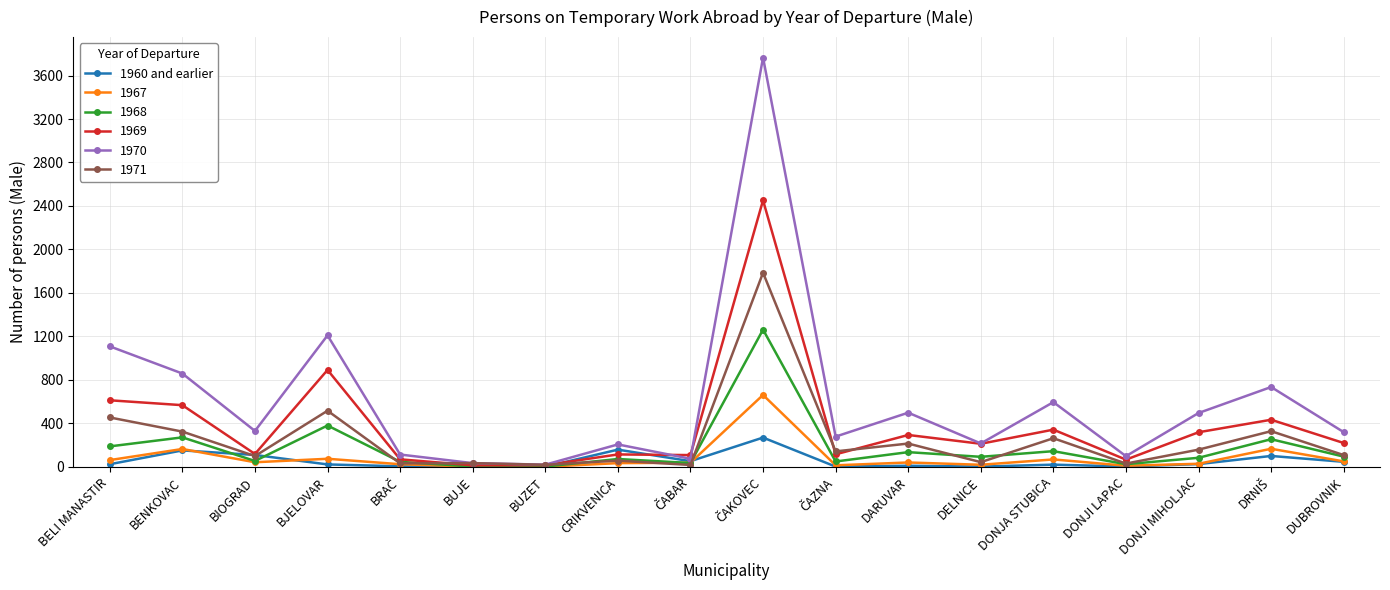

Is it true that 1970 equals 312 at DONJI MIHOLJAC?

False